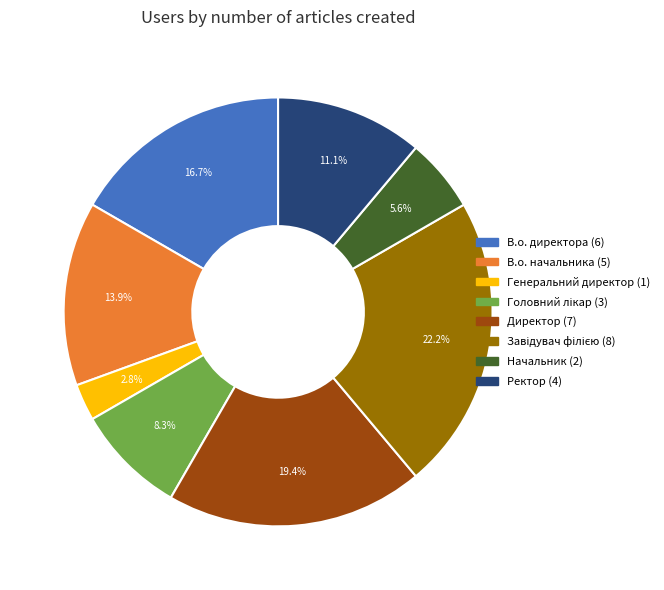

True or false: В.о. директора accounts for 17% of the total.

True